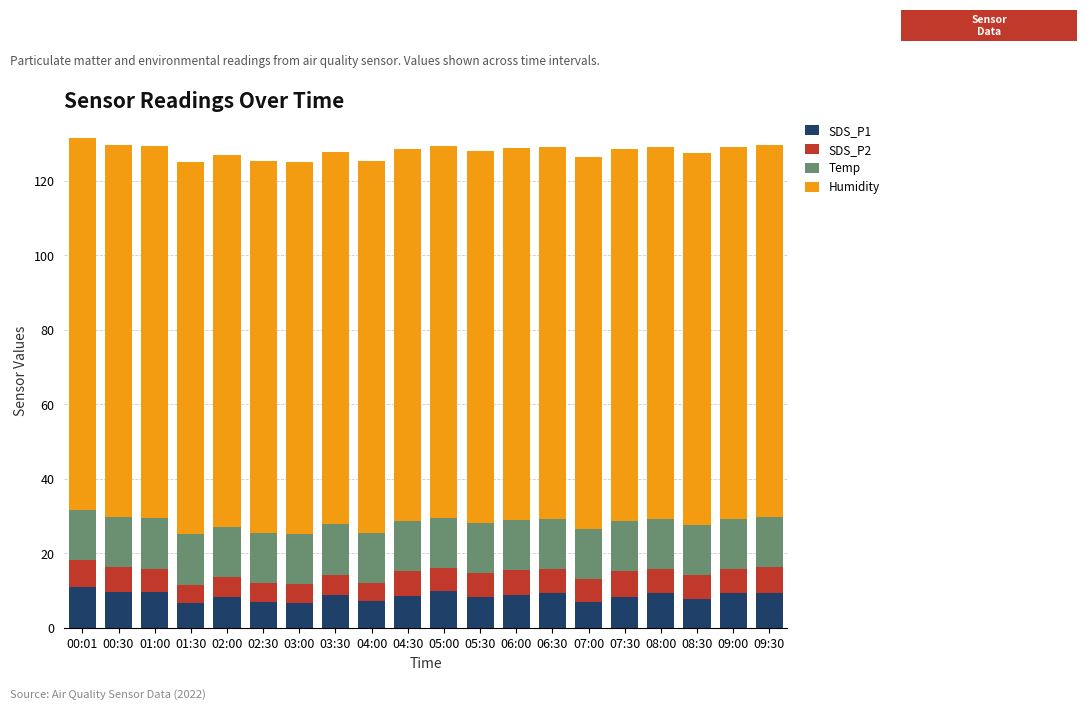

What is the total value across all series at 05:00?

129.5